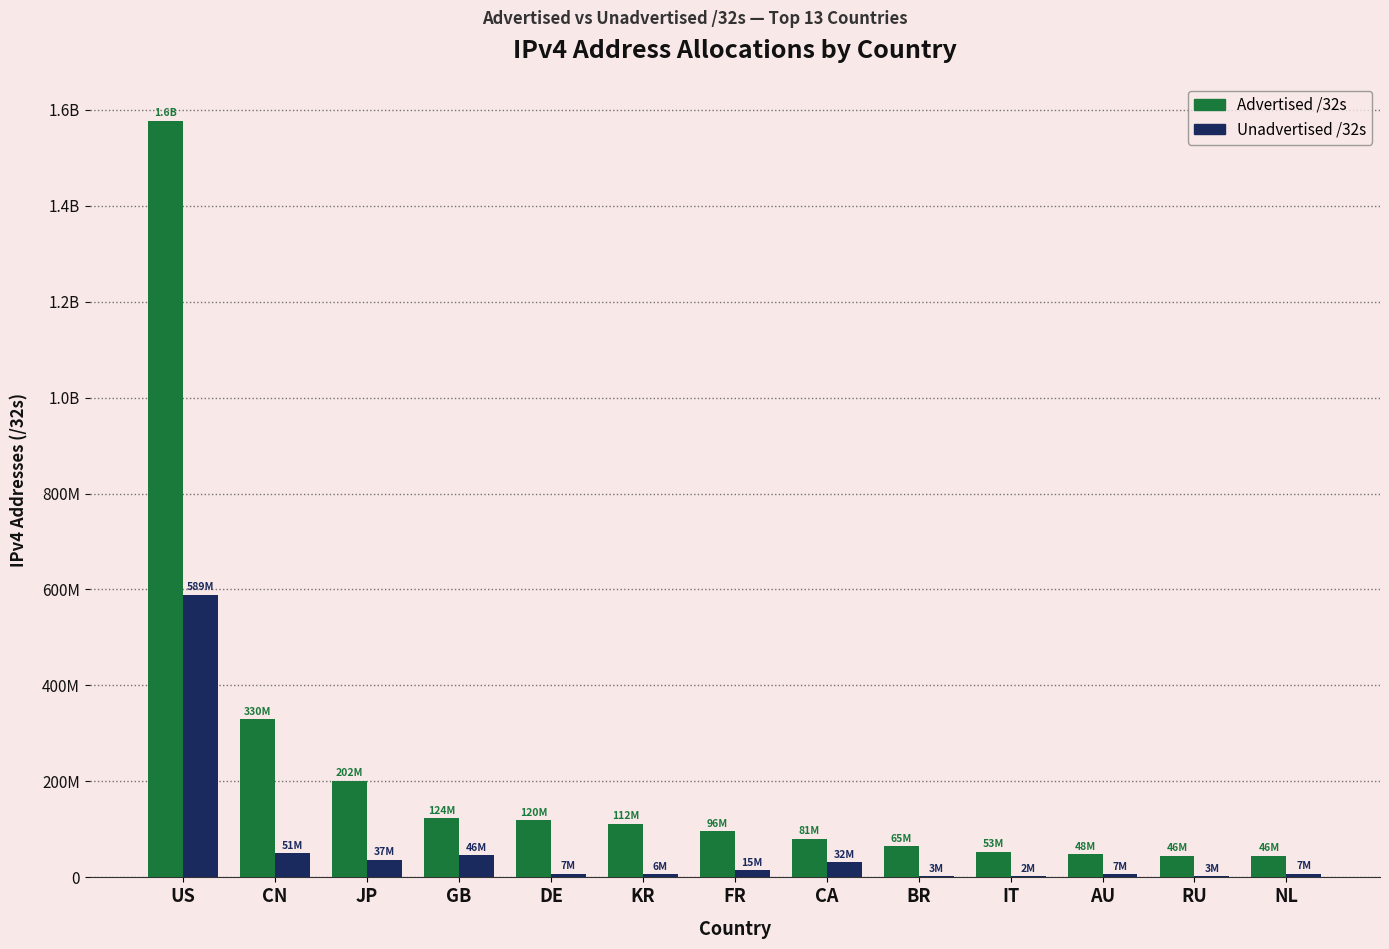

Does the chart contain stacked bars?

No